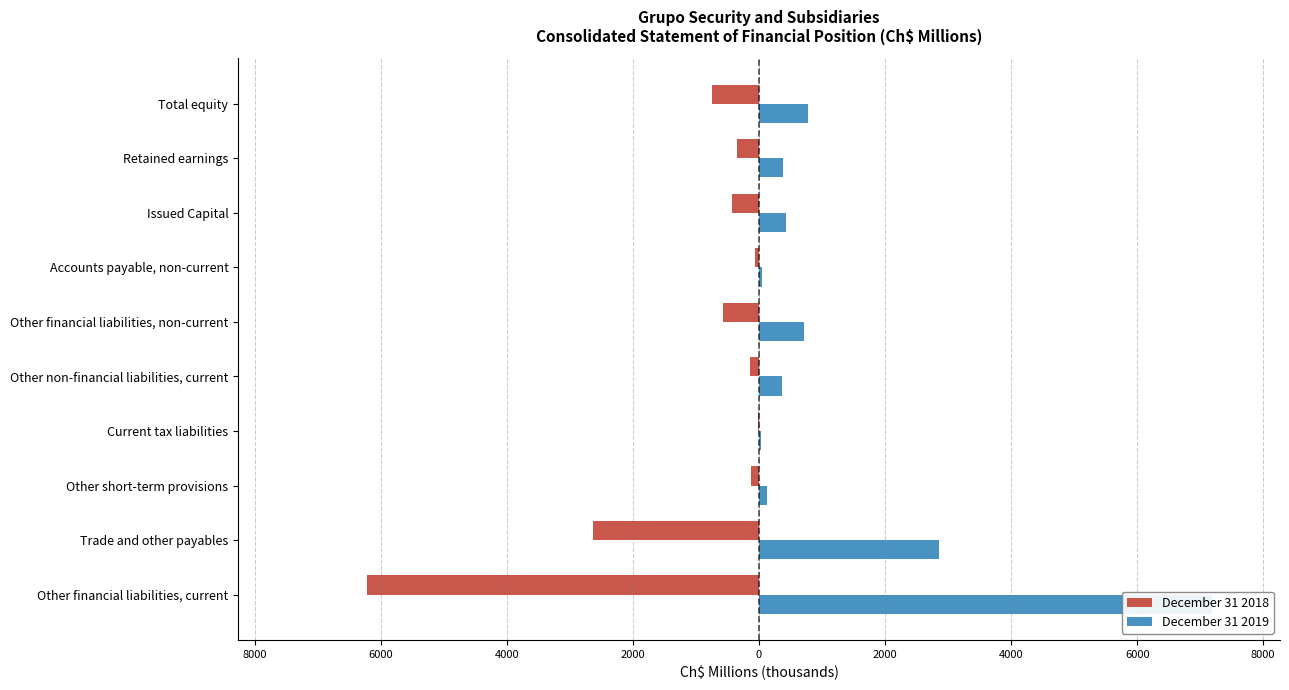

Is it true that December 31 2018 equals -1015.2 at Trade and other payables?

False